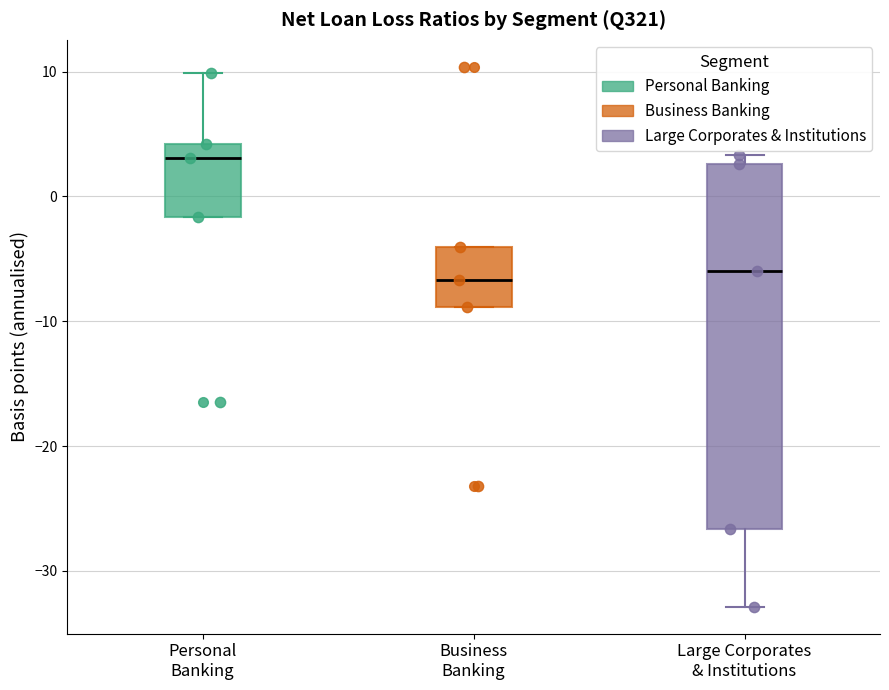

Reading left to right, transcribe this box plot: for each box, give where its median line is, the range the box spans, and where its two whiskers end, as read against the y-axis. The values are not printed on the chart, so give them approximately, as read against the axis.

Personal Banking: median 3, box -2 to 4, whiskers -2 to 10
Business Banking: median -7, box -9 to -4, whiskers -9 to -4
Large Corporates & Institutions: median -6, box -27 to 3, whiskers -33 to 3 (just above the box's upper edge)